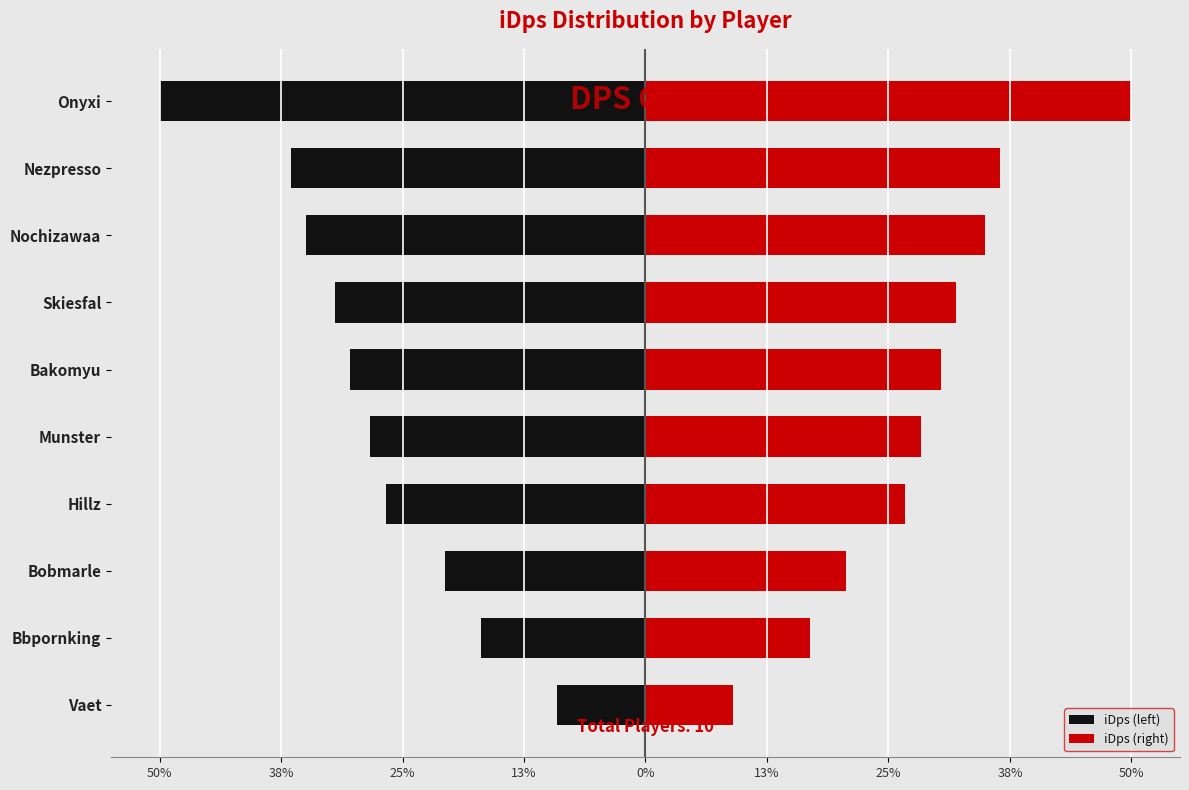

What are all the series names shown in the legend?

iDps (left), iDps (right)